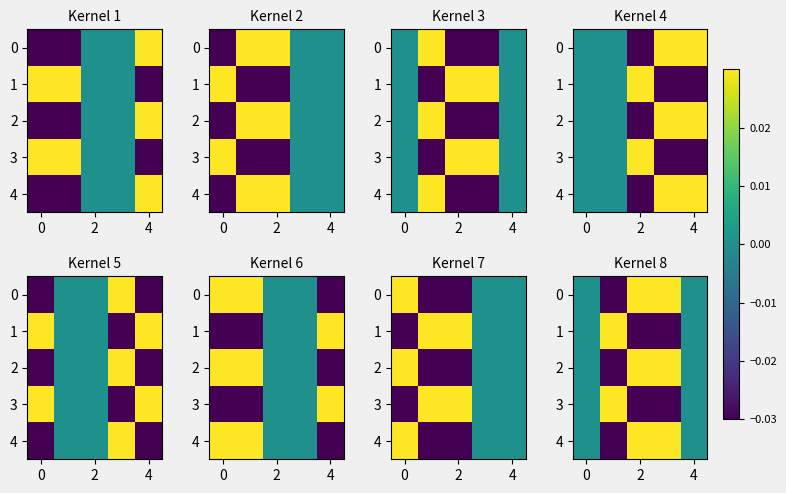

How many values in the 4 series are below 0?

1